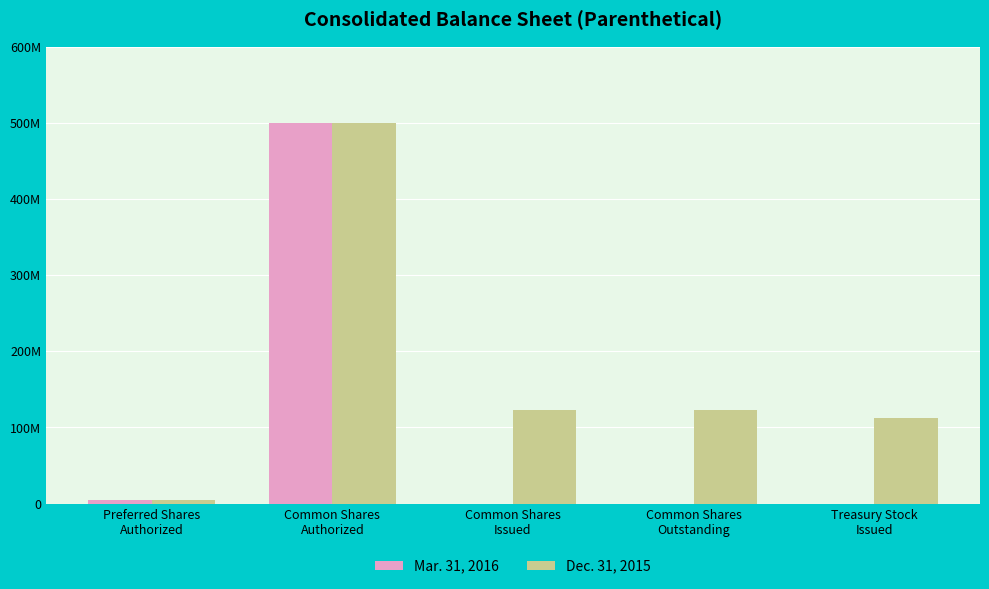

Reading left to right, transcribe all the data shown in this chart.

Mar. 31, 2016: 5000000	500000000	0	0	0
Dec. 31, 2015: 5000000	500000000	123307837	123307837	111810081